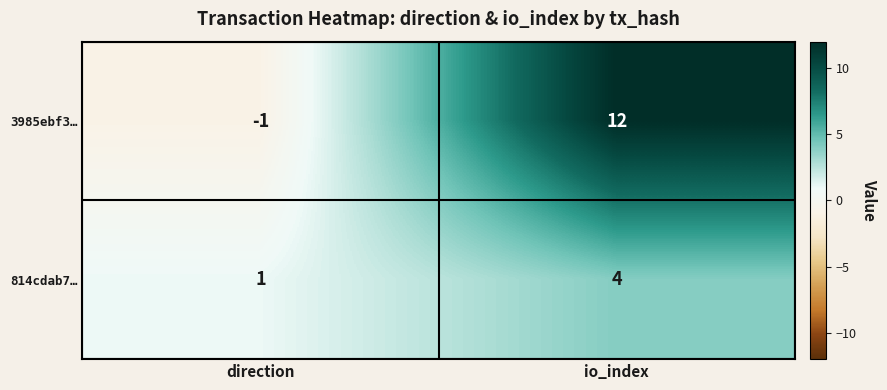

True or false: 814cdab7… has a value of 4 at io_index.

True